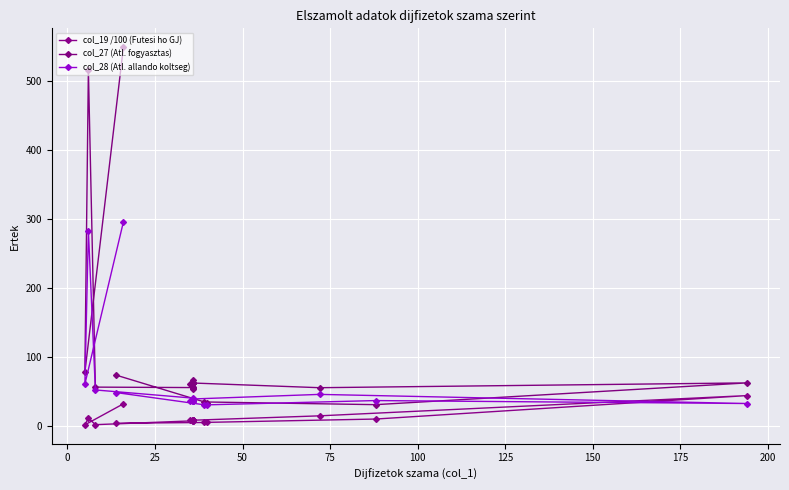

True or false: col_27 (Atl. fogyasztas) and col_28 (Atl. allando koltseg) cross at least once.

True